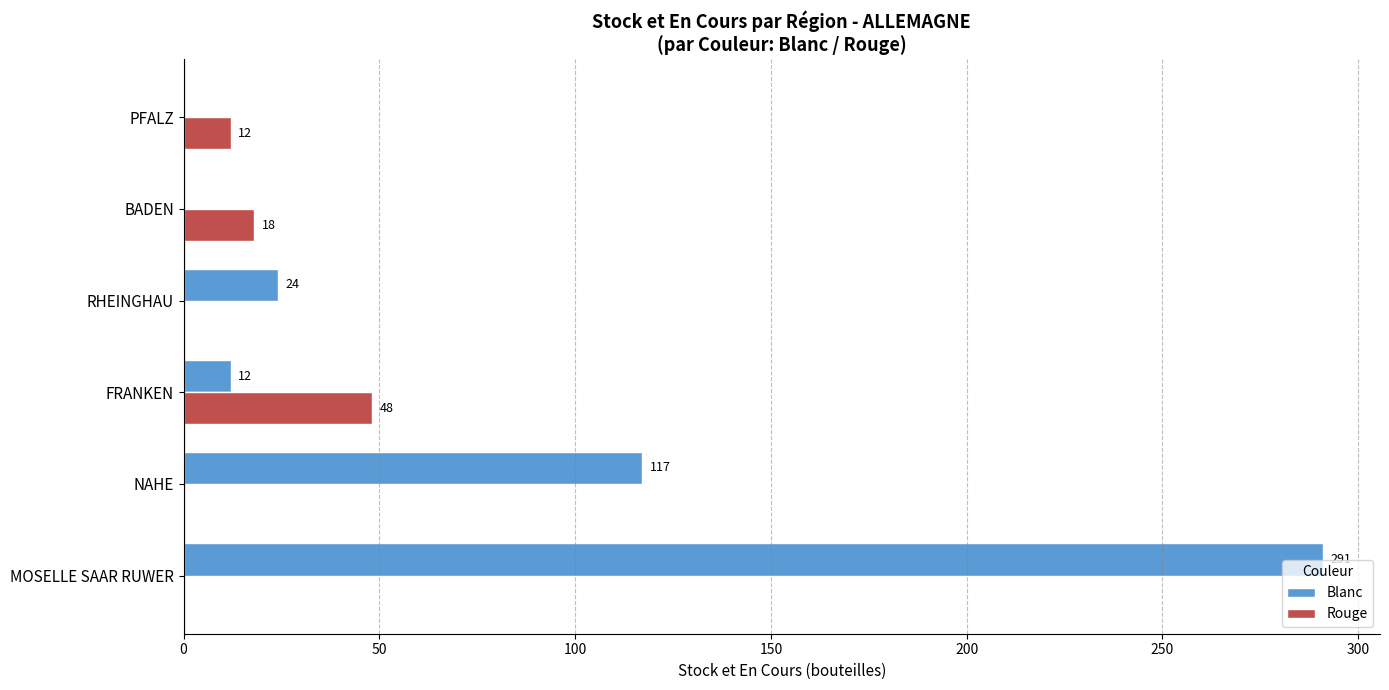

Which series has the largest total across all categories?

Blanc